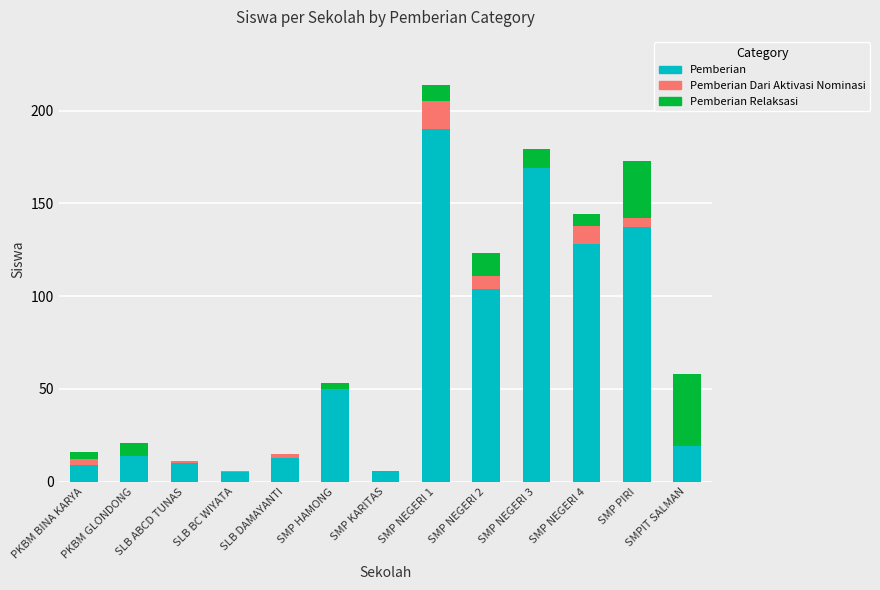

What is the sum of all Pemberian values?

854